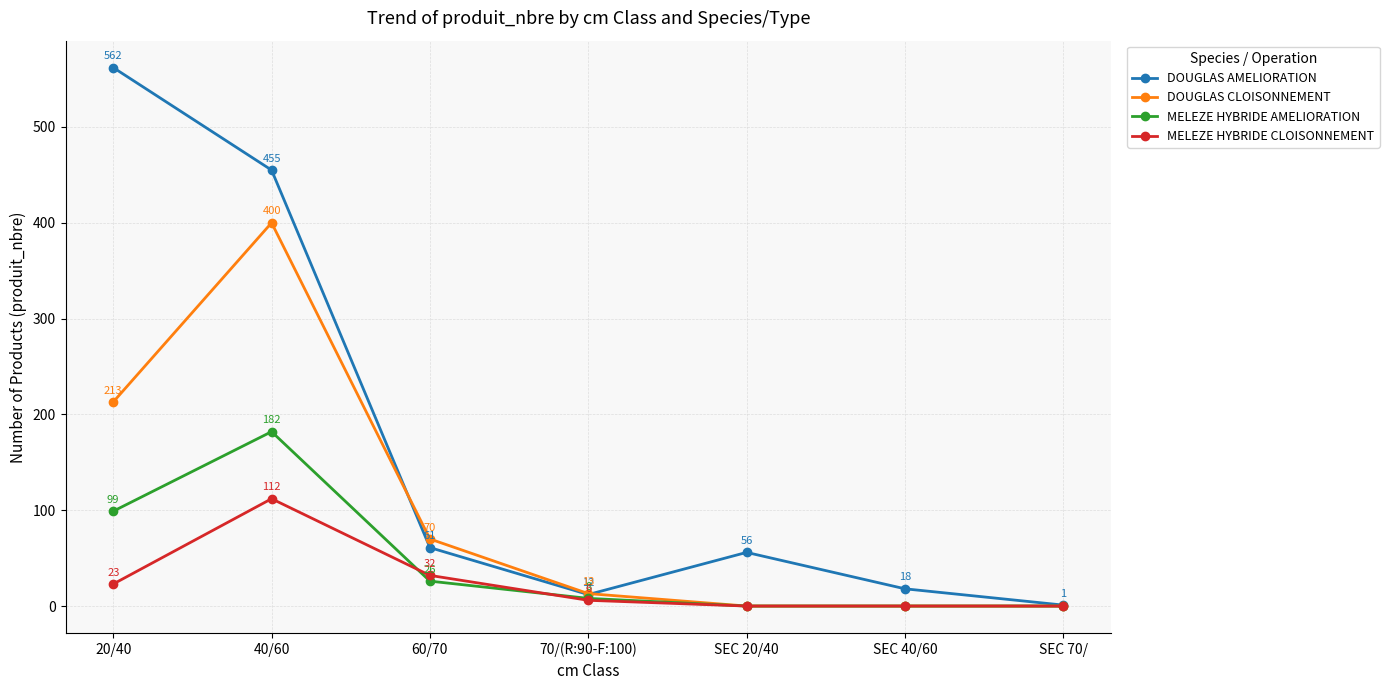

How many distinct data groups are displayed?

4